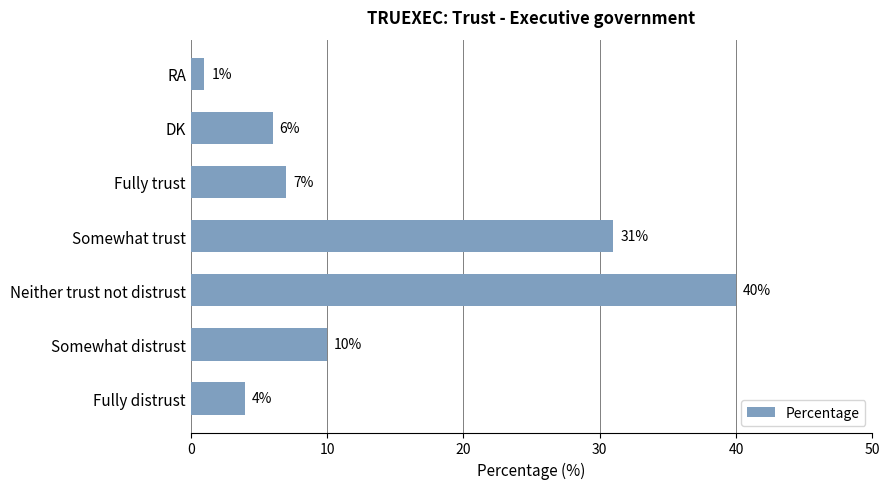

What is the average value?

14